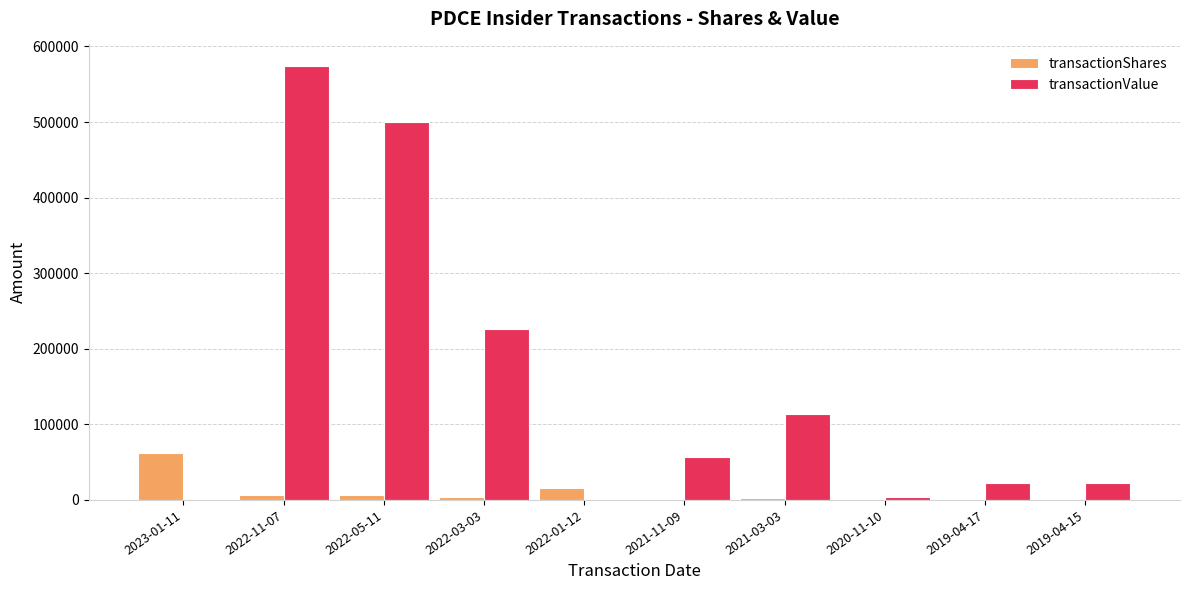

The value of transactionValue at 2022-03-03 is 226187. True or false?

True